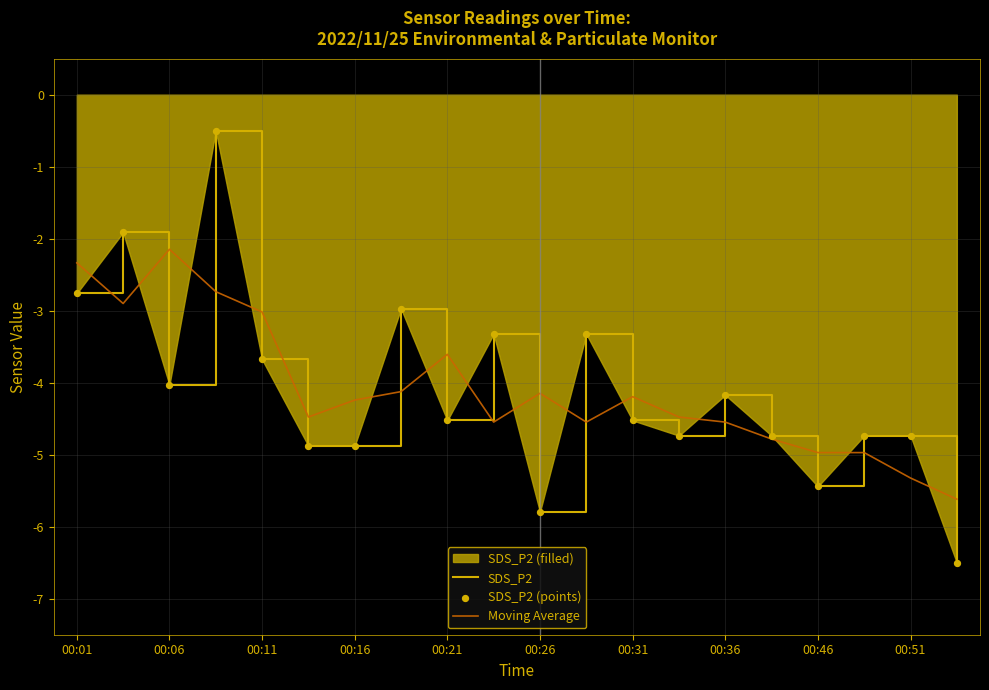

What is the total value across all series at 00:46?

-10.4